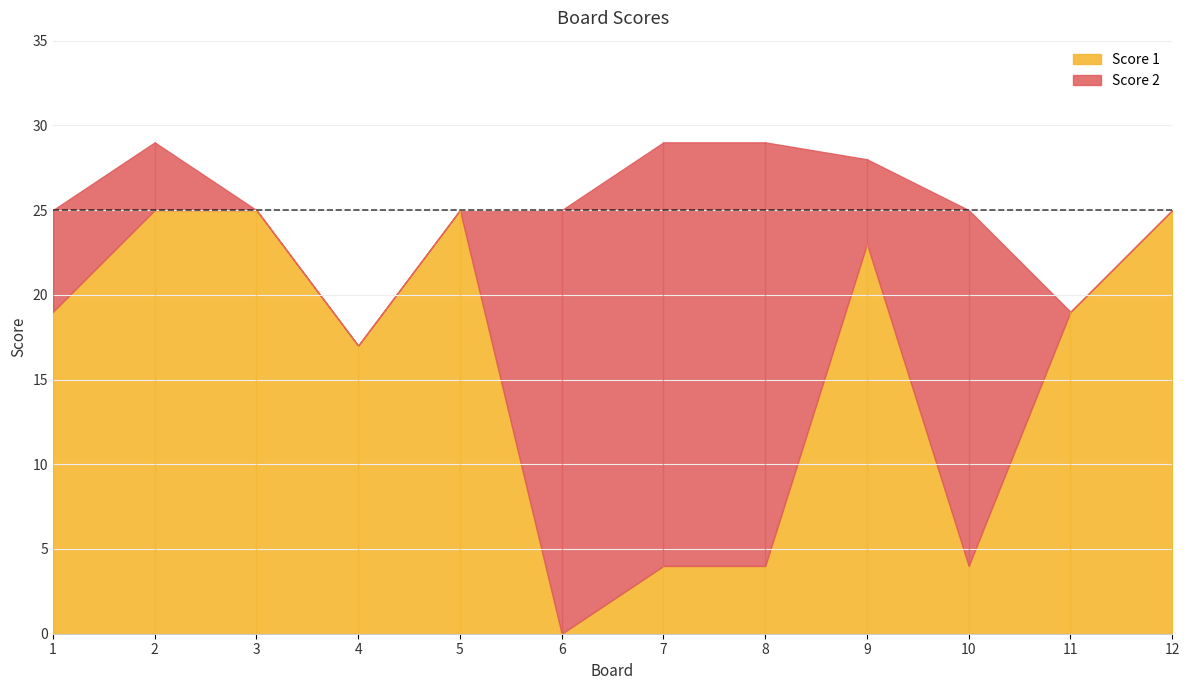

What is the spread (max minus min) of values at 2?

21